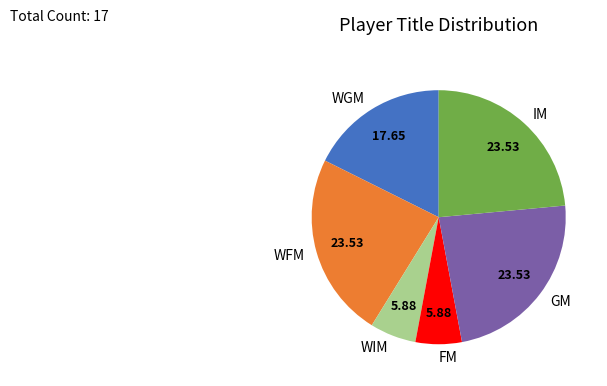

Count the number of slices in the pie.

6